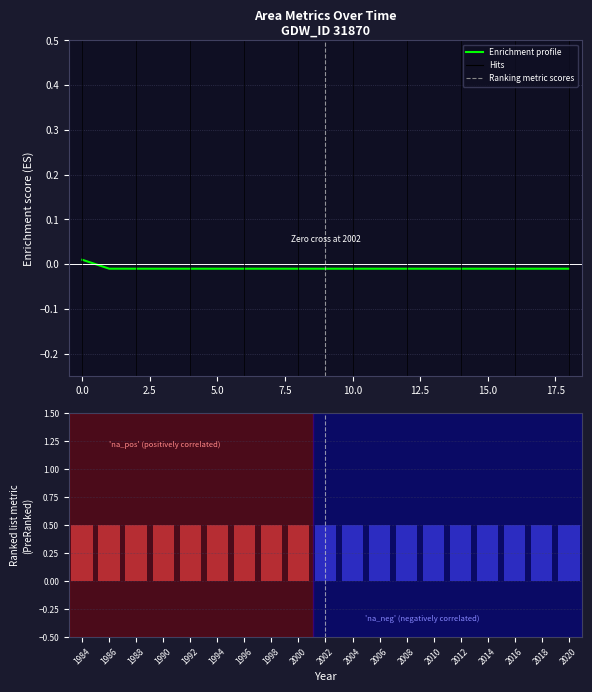

How many data points in Enrichment profile are above 0?

1